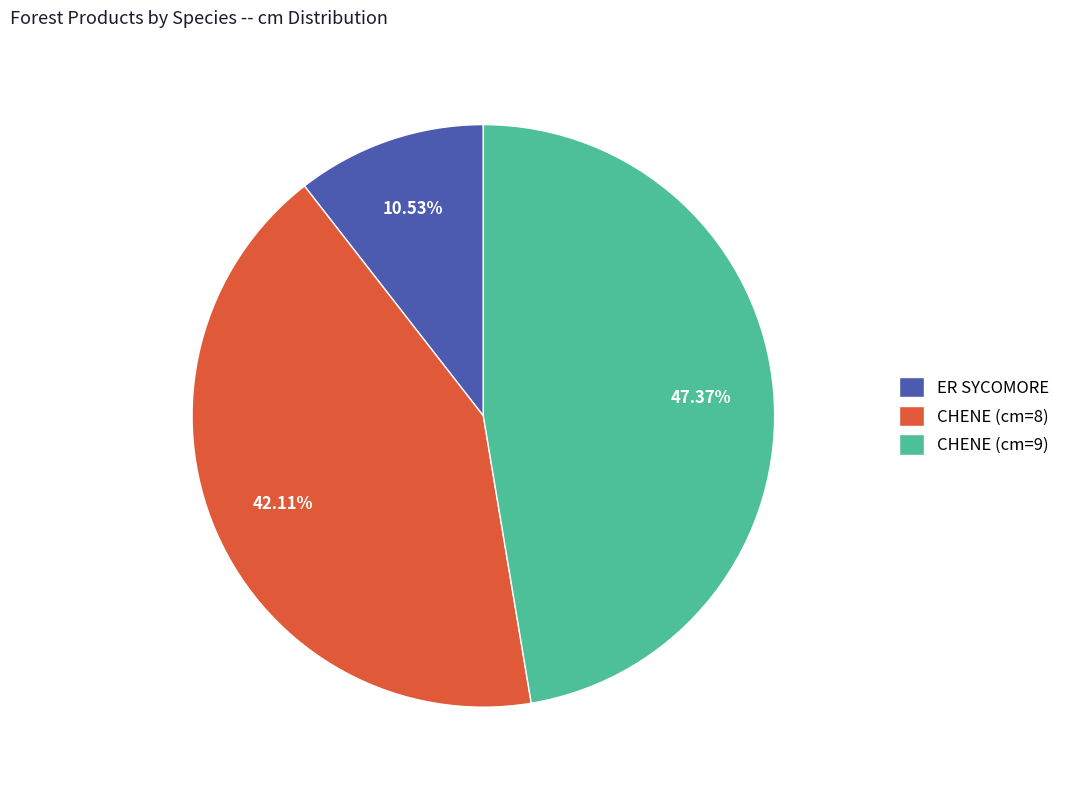

What is the total percentage of ER SYCOMORE and CHENE (cm=9)?

57.9%